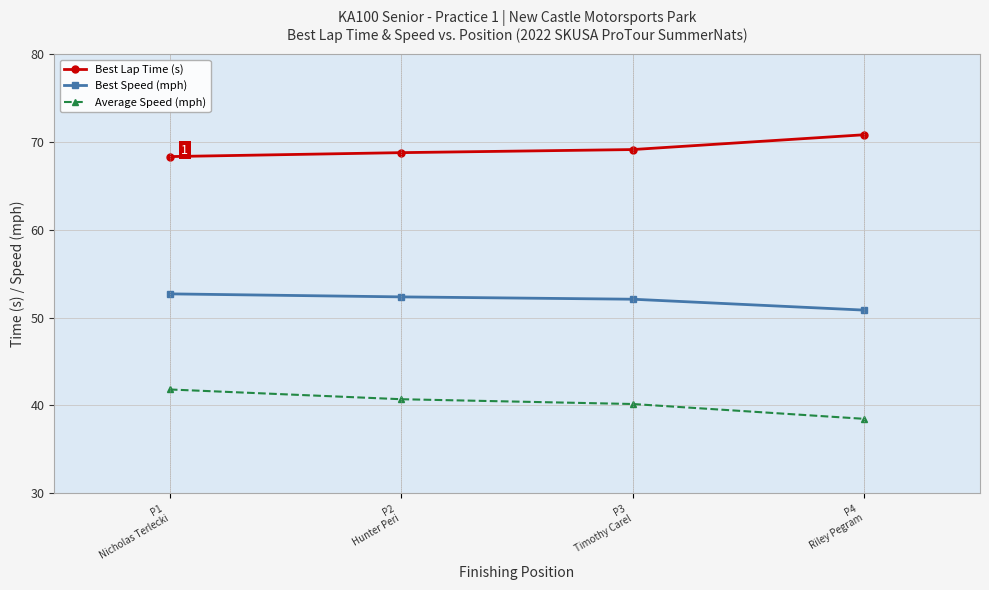

Which series has the largest total across all categories?

Best Lap Time (s)